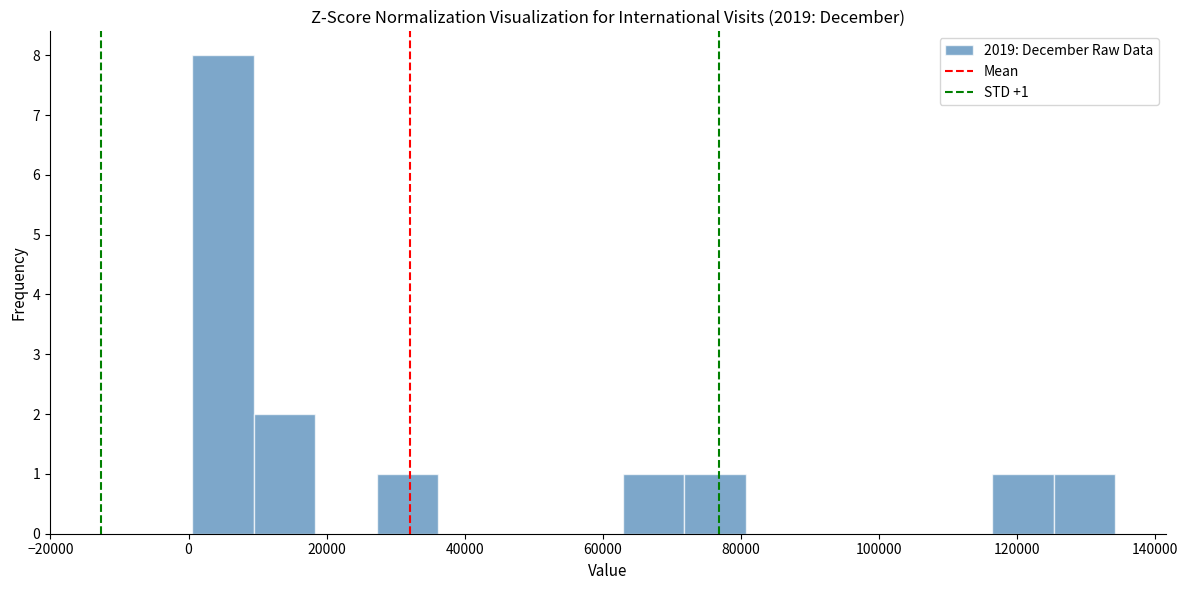

Which range on the x-axis has the tallest bar?

0 to 10000